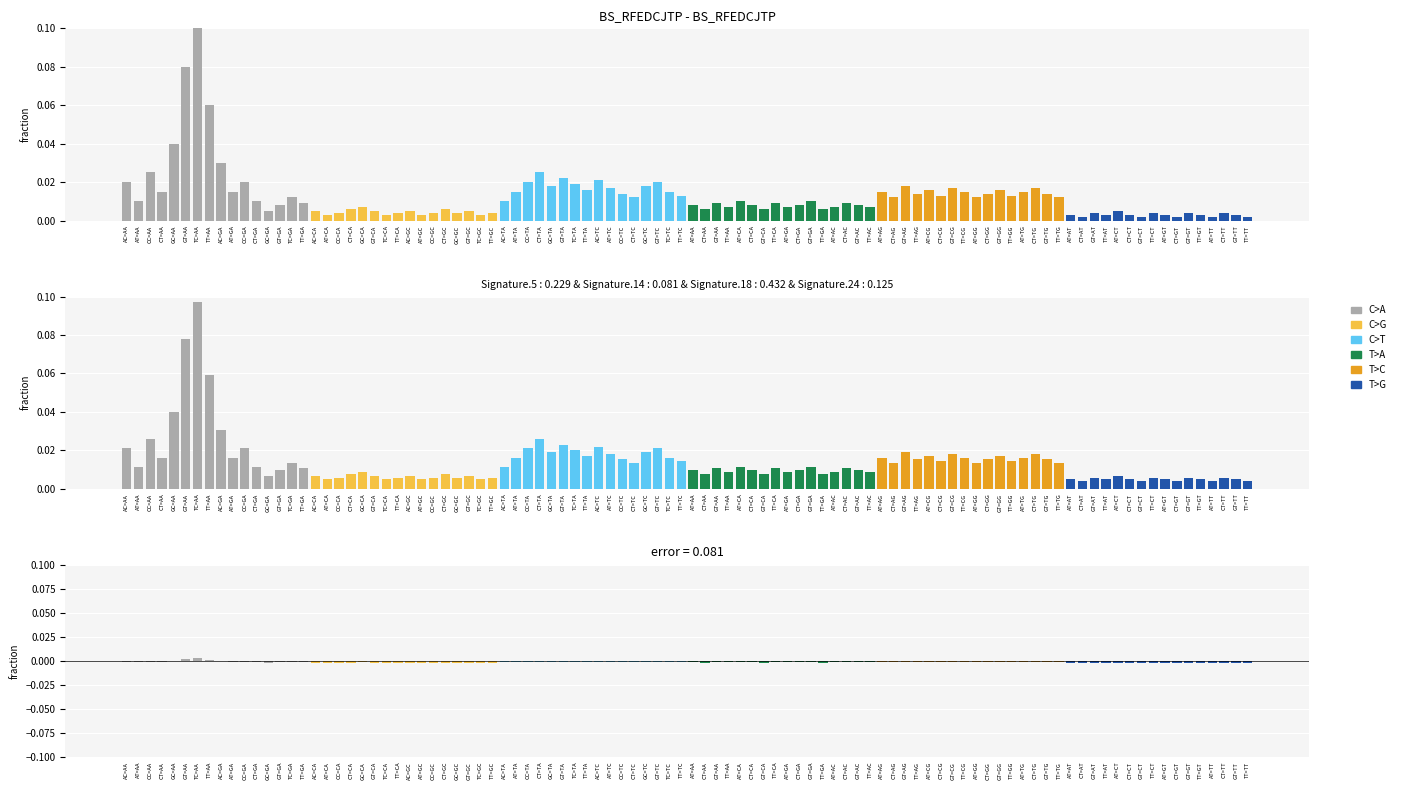

Which series has the largest range (max minus min)?

C>A